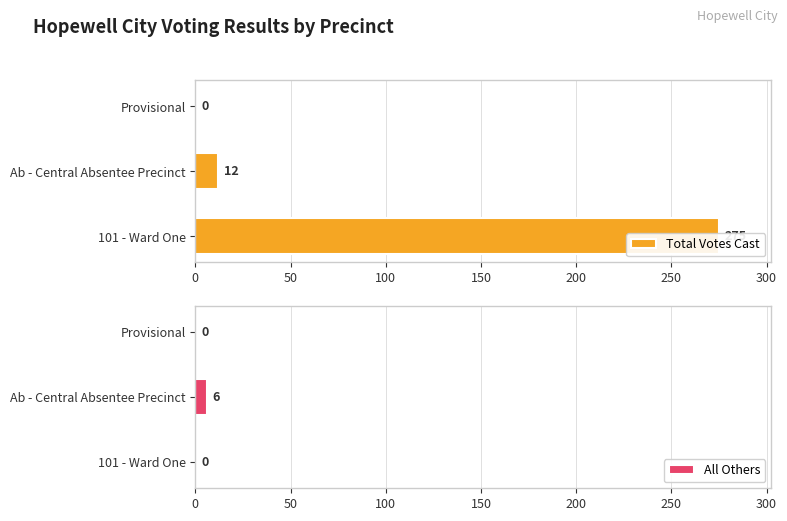

What is the highest value of the All Others series?

6